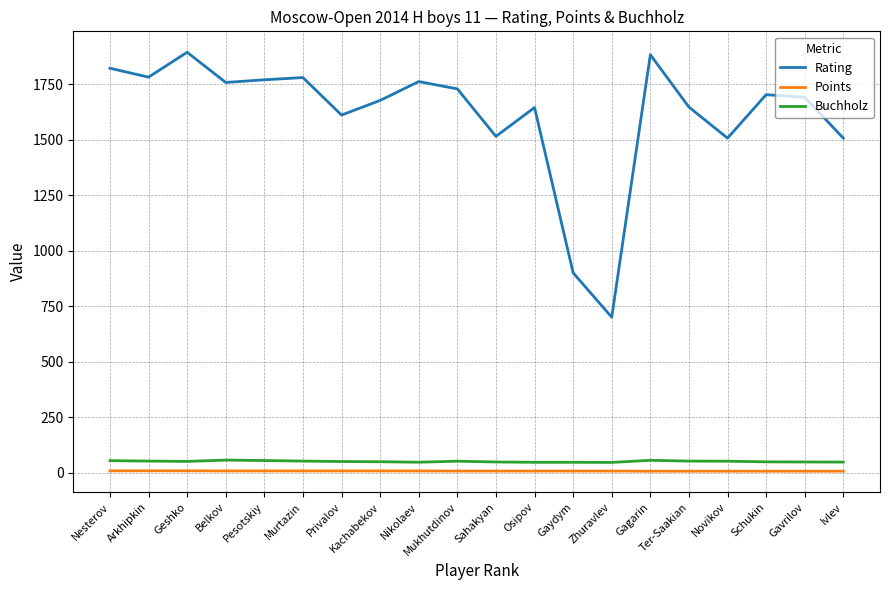

Does the chart have visible grid lines?

Yes